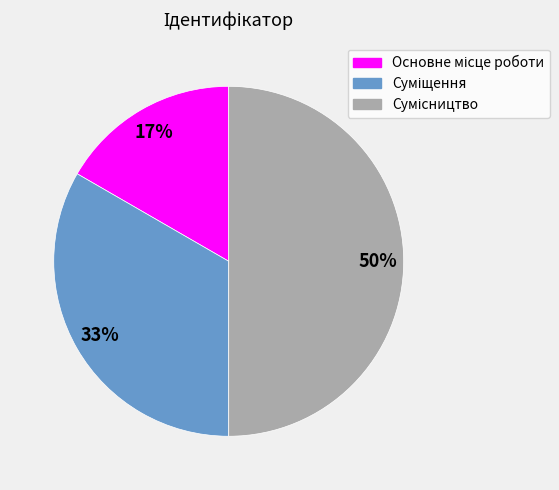

To the nearest percent, what is the average slice percentage?

33%